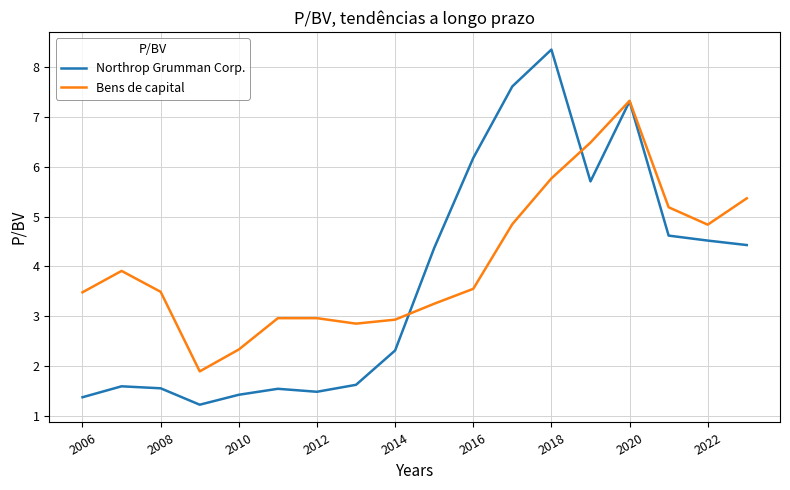

Which series has the largest total across all categories?

Bens de capital